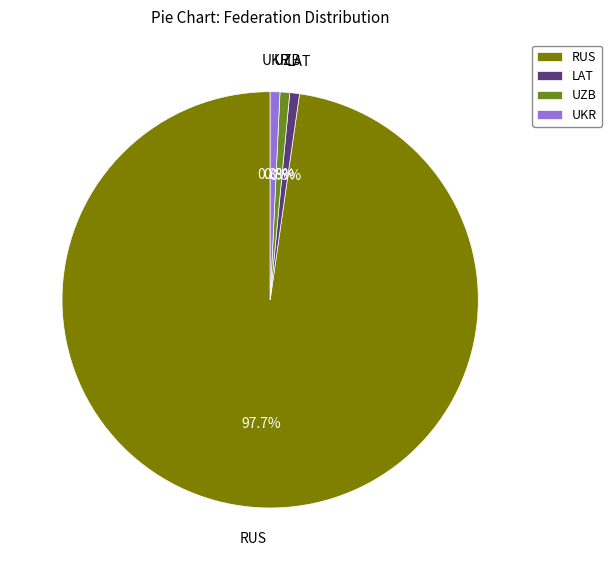

How much of the chart is everything except UKR?

99.2%